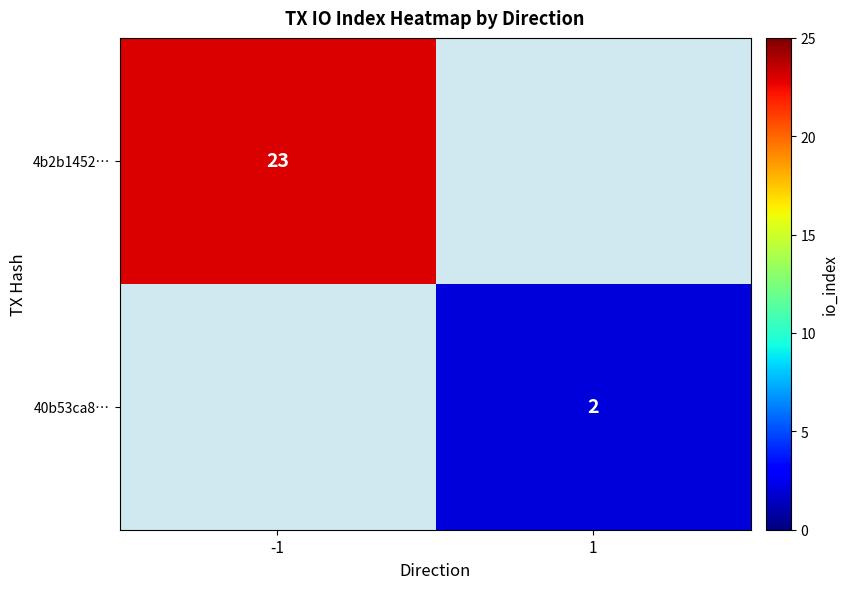

Is it true that 4b2b1452… equals 35 at -1?

False